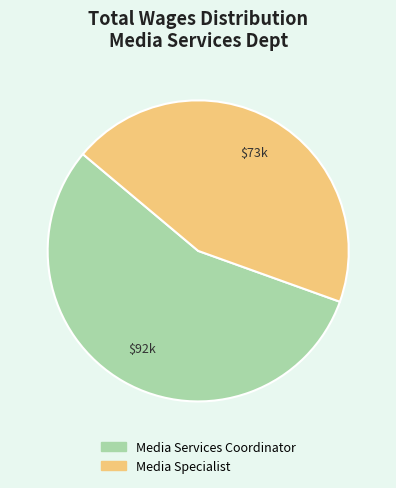

True or false: Media Services Coordinator accounts for 56% of the total.

True